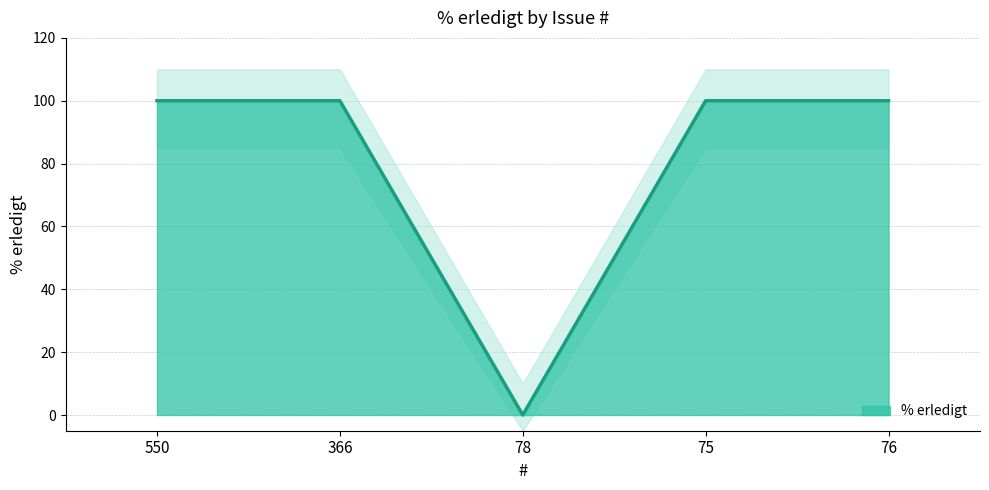

Where is the data nearest to the value 50?

550